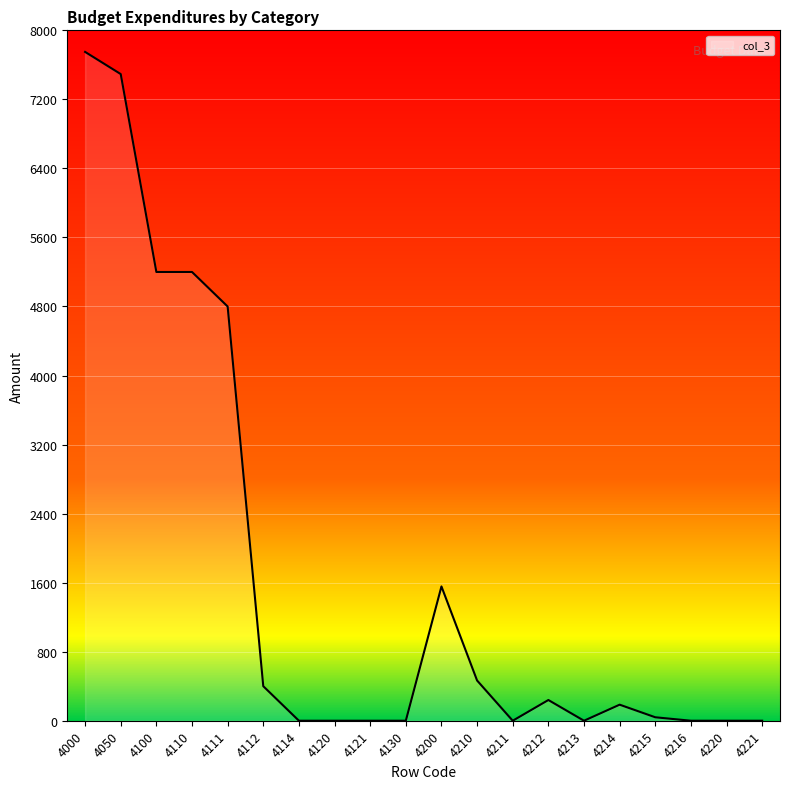

True or false: the data shows 1556 at 4200.

True